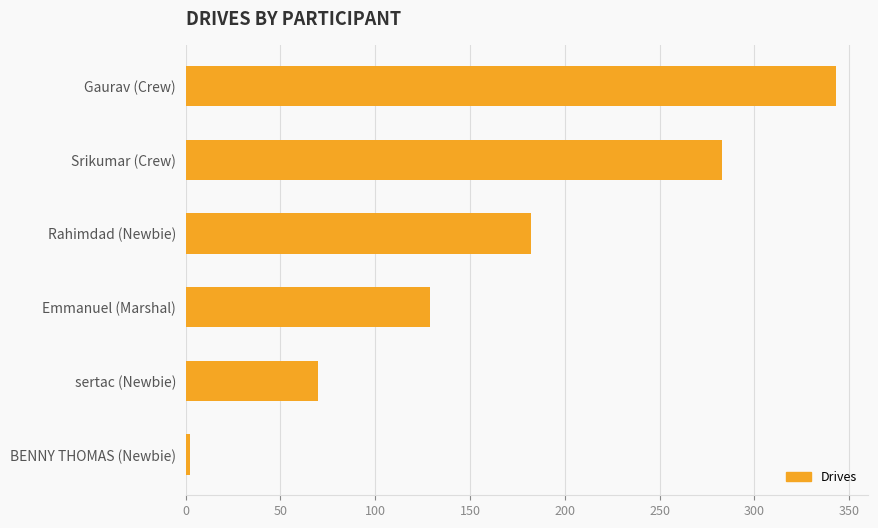

What is the change in value from Gaurav (Crew) to Srikumar (Crew)?

-60